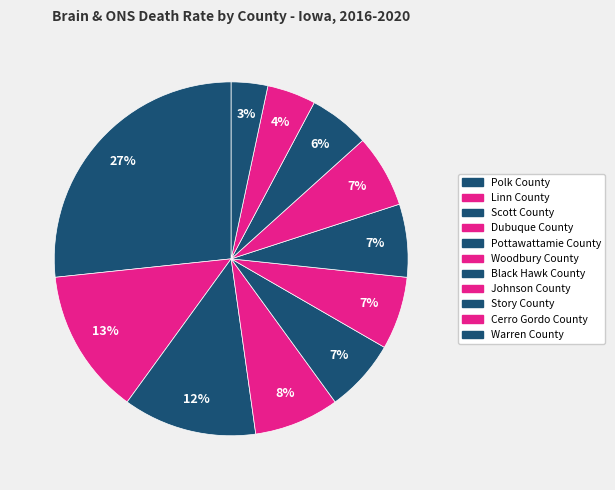

Which category has the biggest portion of the pie?

Polk County